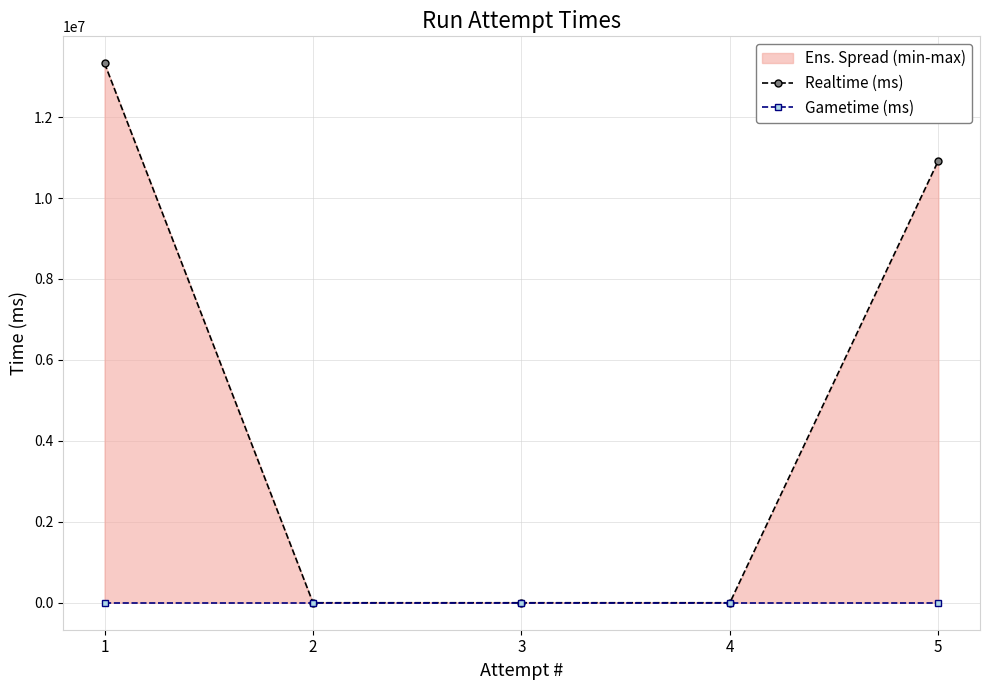

At which label is Gametime (ms) closest to 0?

1